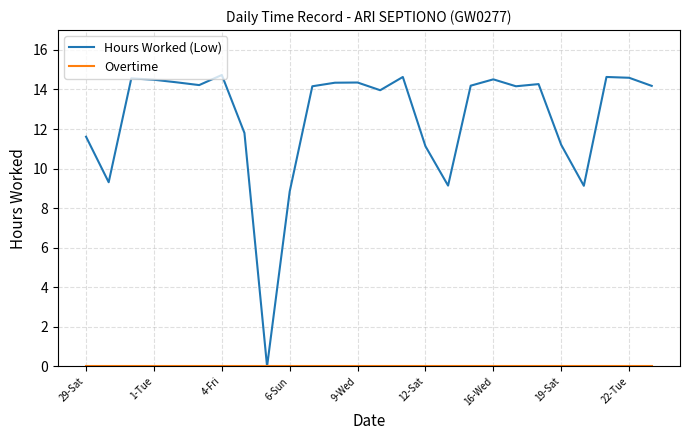

Which series has the largest total across all categories?

Hours Worked (Low)